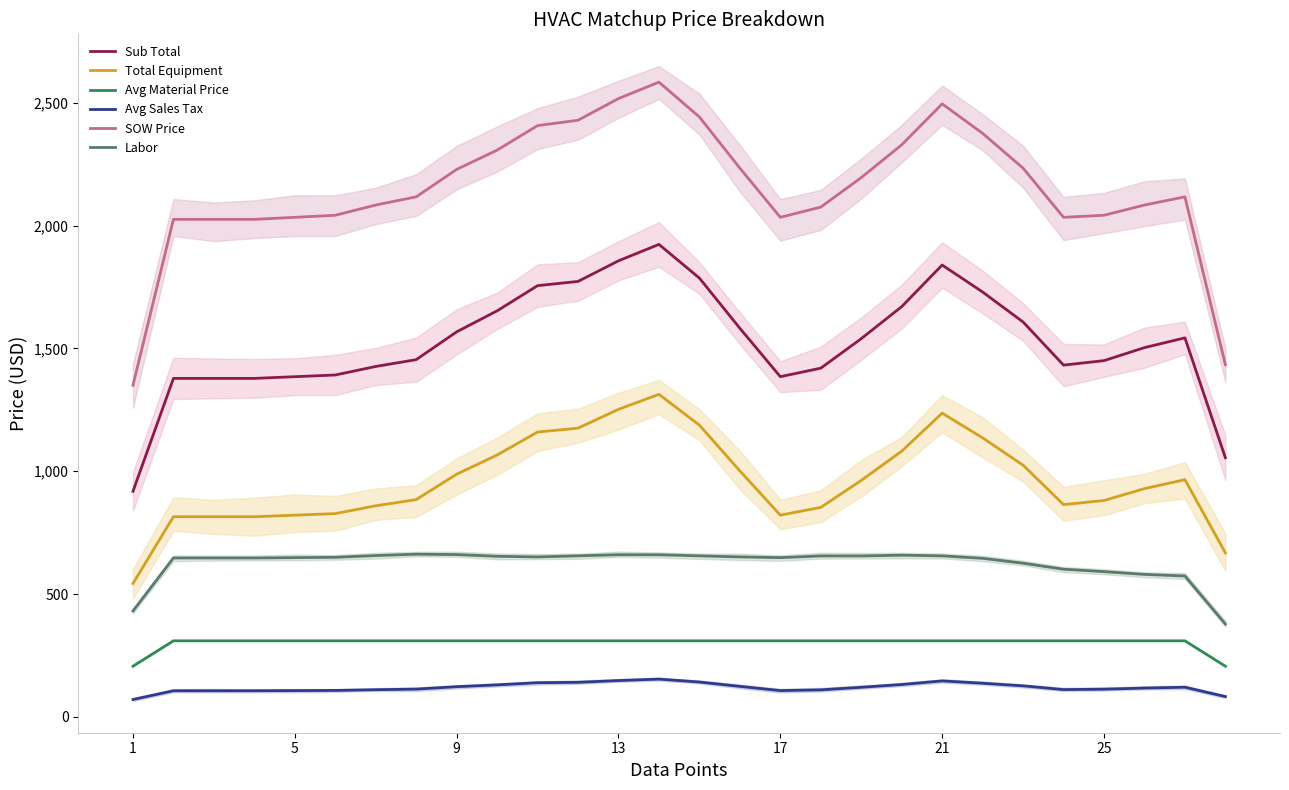

True or false: Avg Material Price has more than 2 points higher than both neighbors.

False